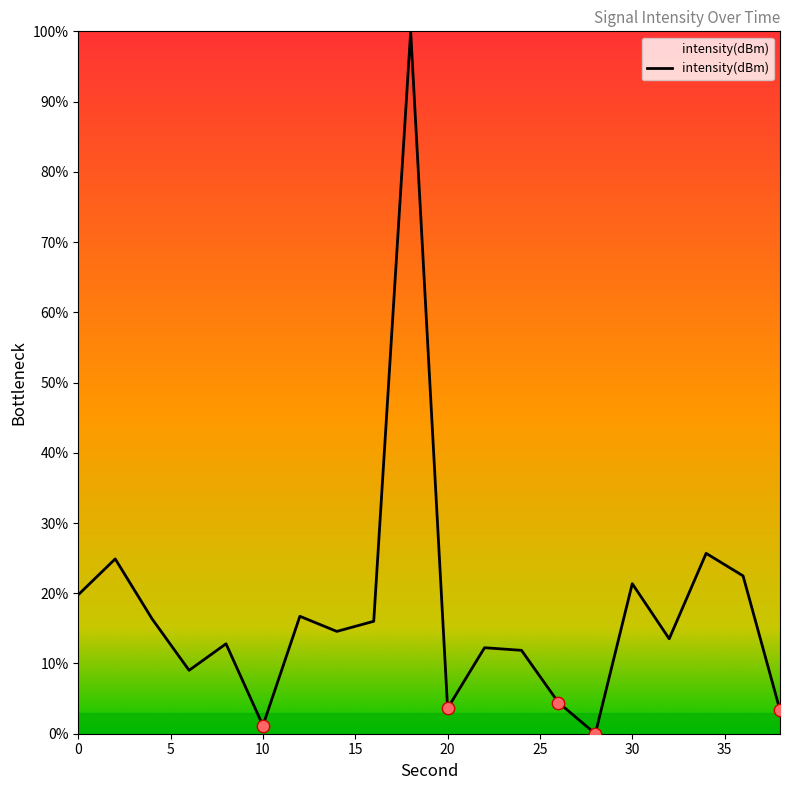

What is the maximum value shown in the chart?

100.0